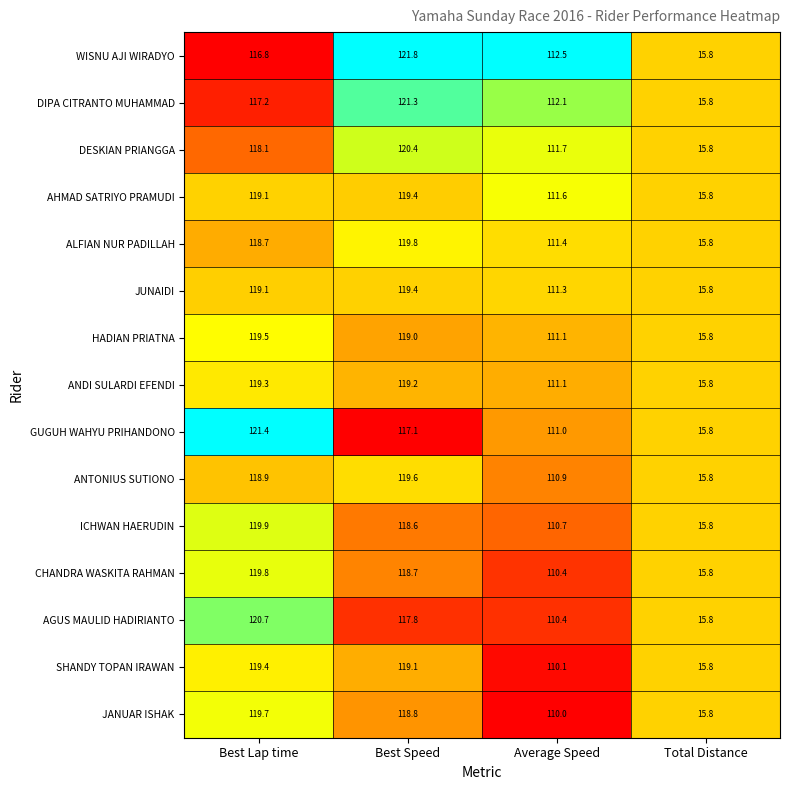

At which category does the chart reach its minimum across all series?

Total Distance